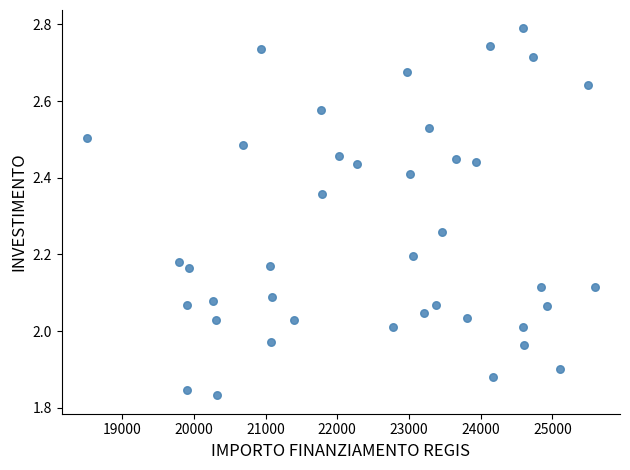

What is the range of X values (max minus min)?

7077.3